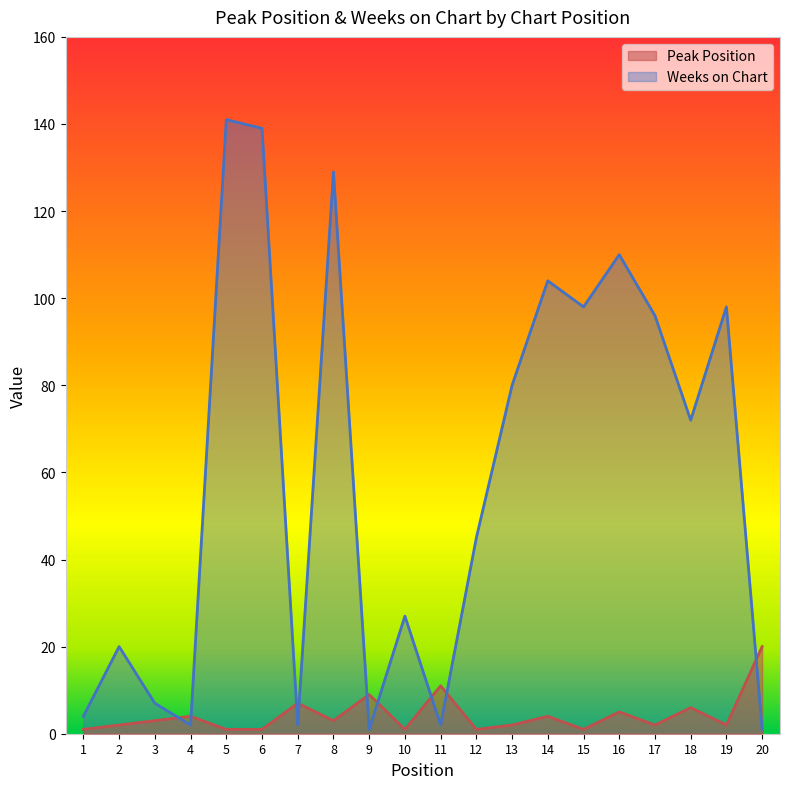

List the labels in order of Peak Position value, smallest first.

1, 5, 6, 10, 12, 15, 2, 13, 17, 19, 3, 8, 4, 14, 16, 18, 7, 9, 11, 20